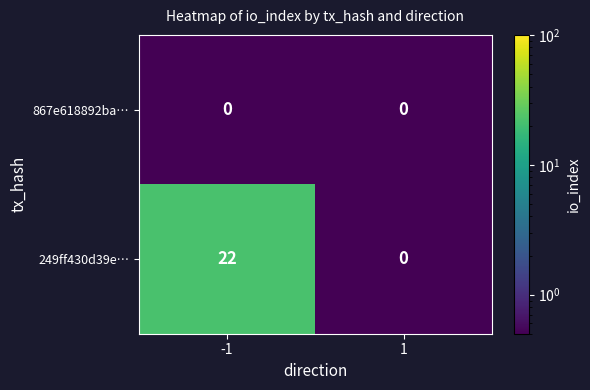

Between -1 and 1, which series saw the biggest shift?

249ff430d39e…